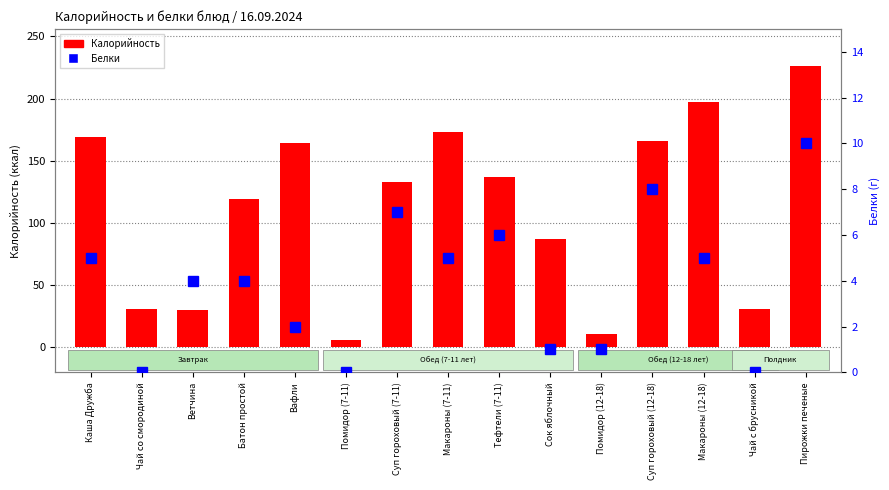

How many values in the Калорийность series exceed 133?

7